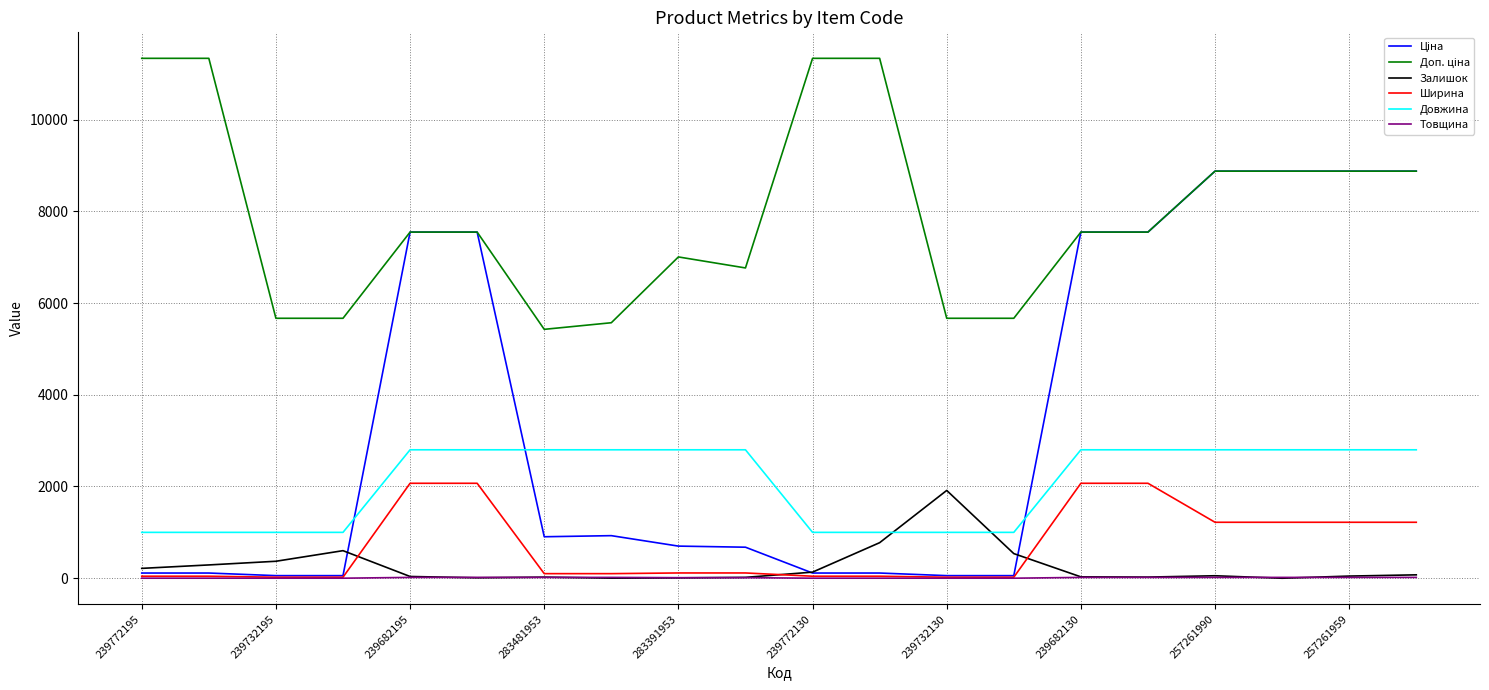

How many times do Залишок and Довжина cross each other?

2